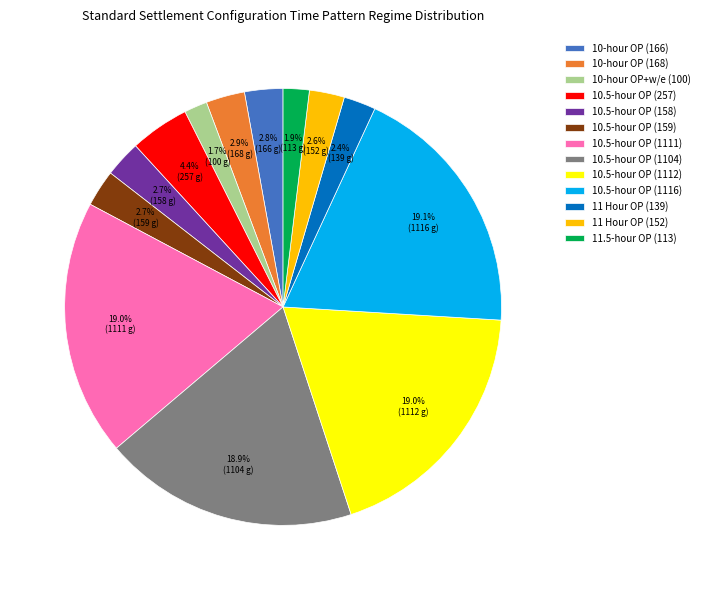

To the nearest percent, what is the difference between the 10.5-hour OP (257) and 11.5-hour OP (113) slice percentages?

2%